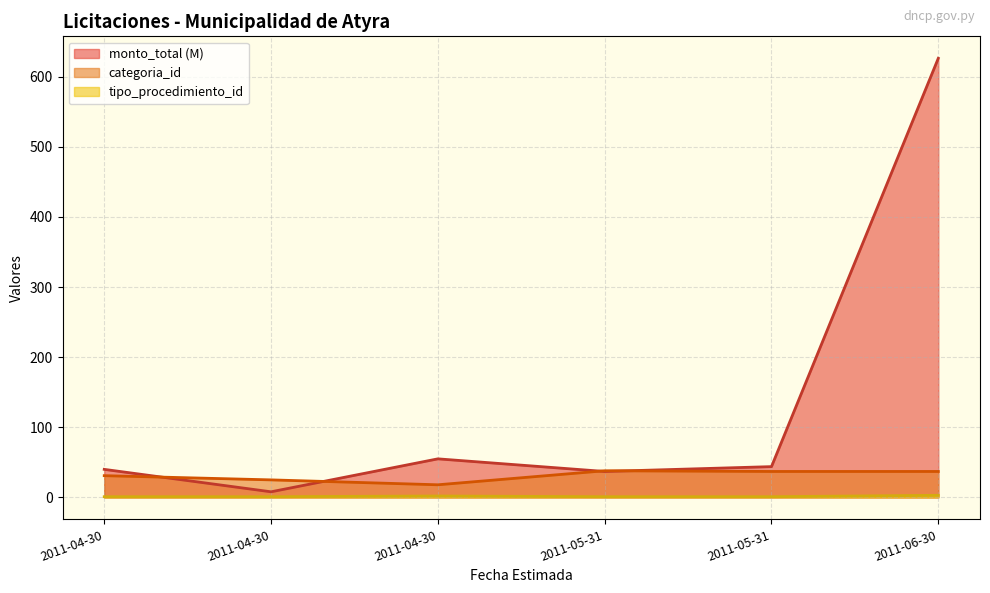

Which category has the lowest value in the tipo_procedimiento_id series?

2011-04-30